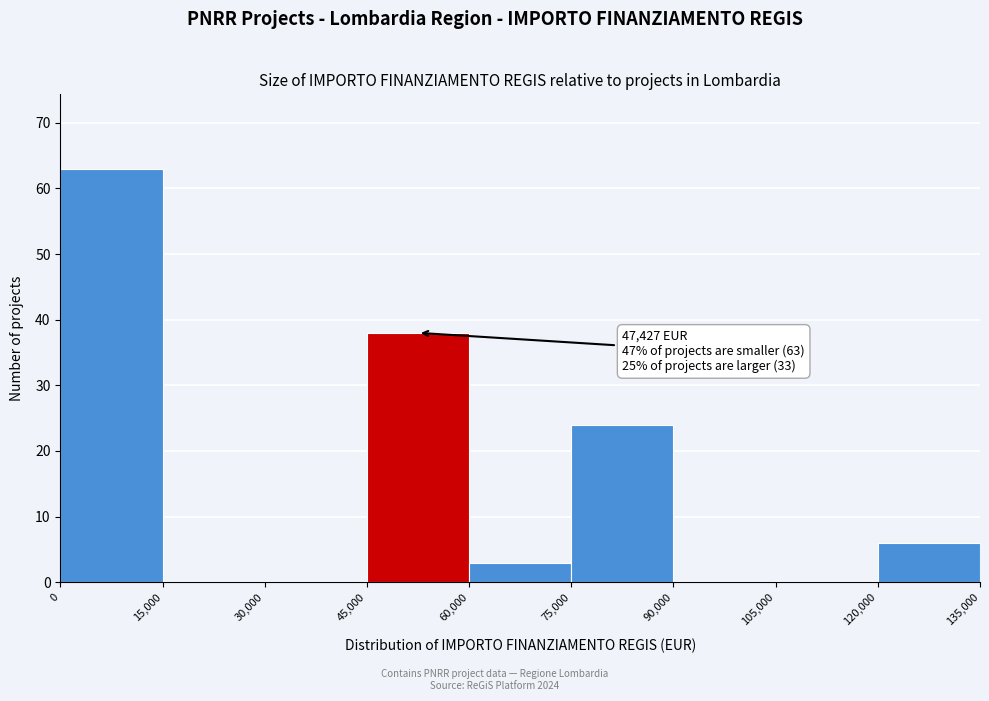

Over which range of the x-axis is the bar tallest?

0 to 15,000